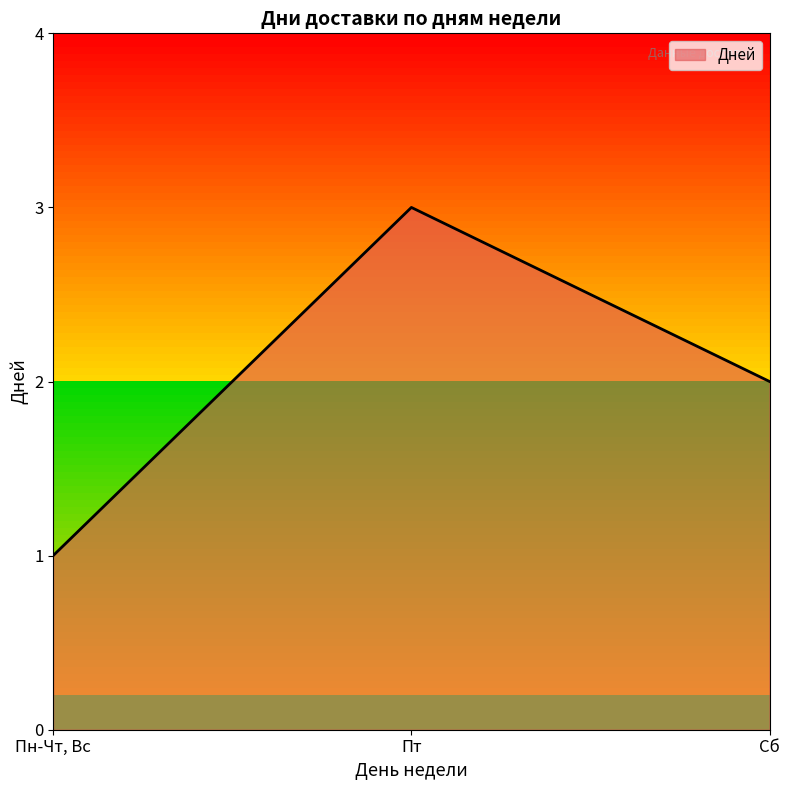

What is the sum of all values?

6